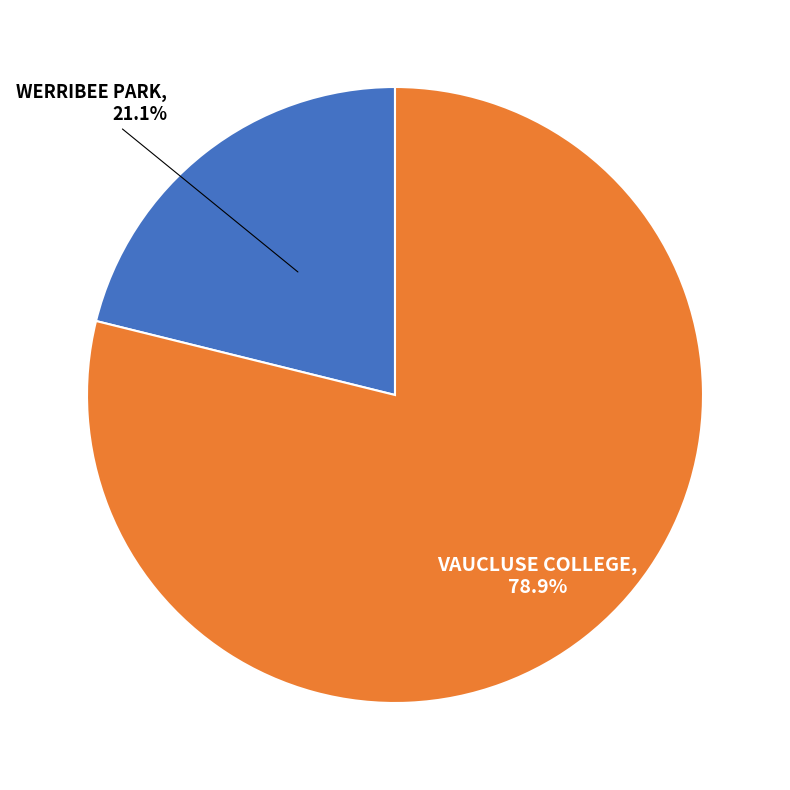

Is there any slice that represents more than half of the pie?

Yes